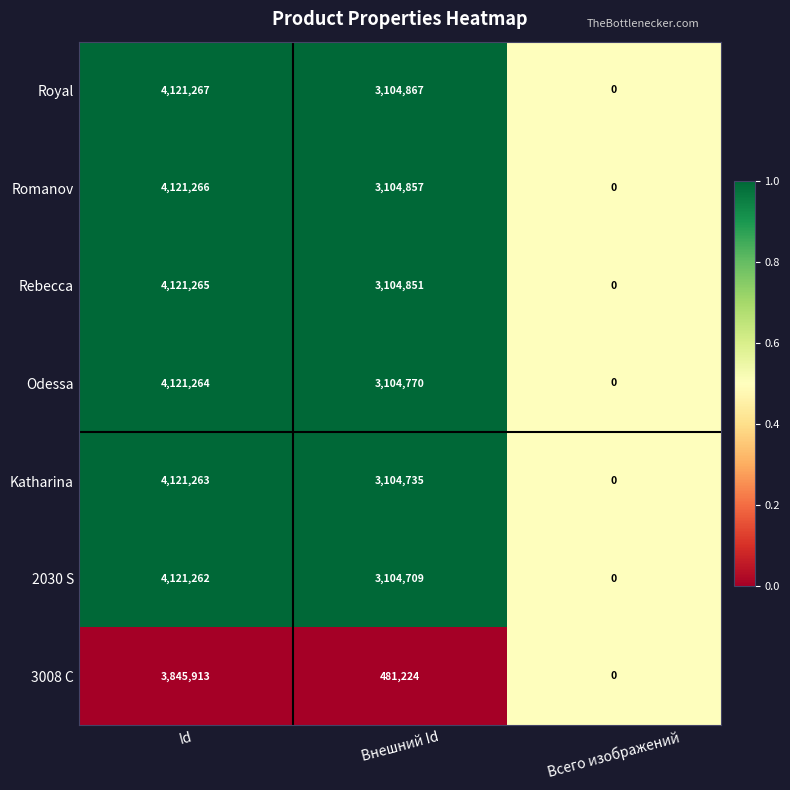

How many distinct data groups are displayed?

7